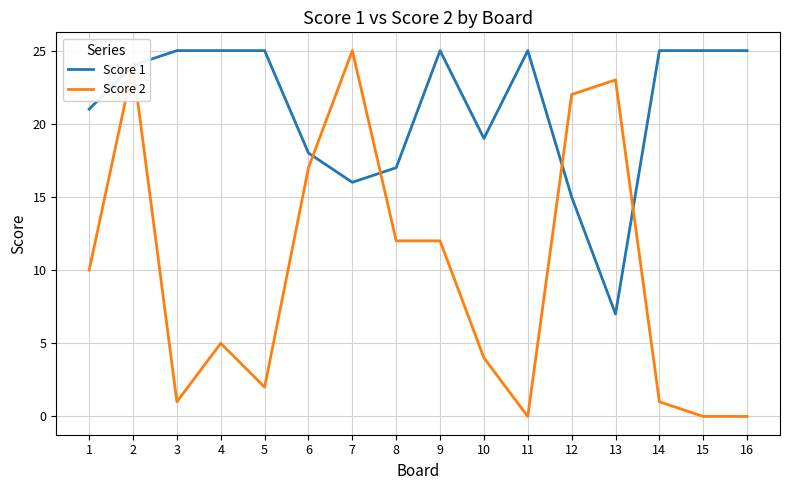

List the series in order of their overall mean, lowest first.

Score 2, Score 1